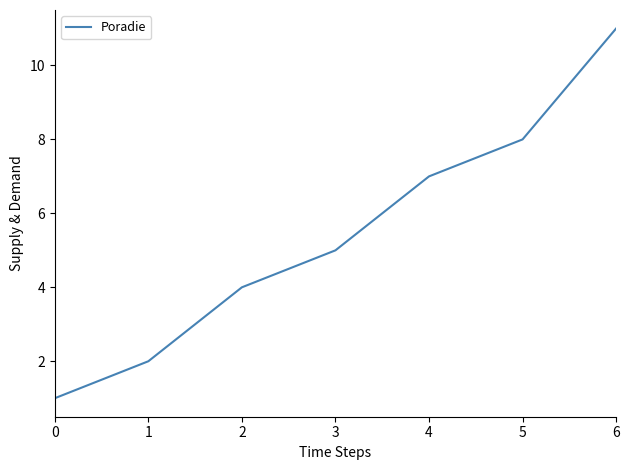

Is it true that the value at 5 is 8?

True